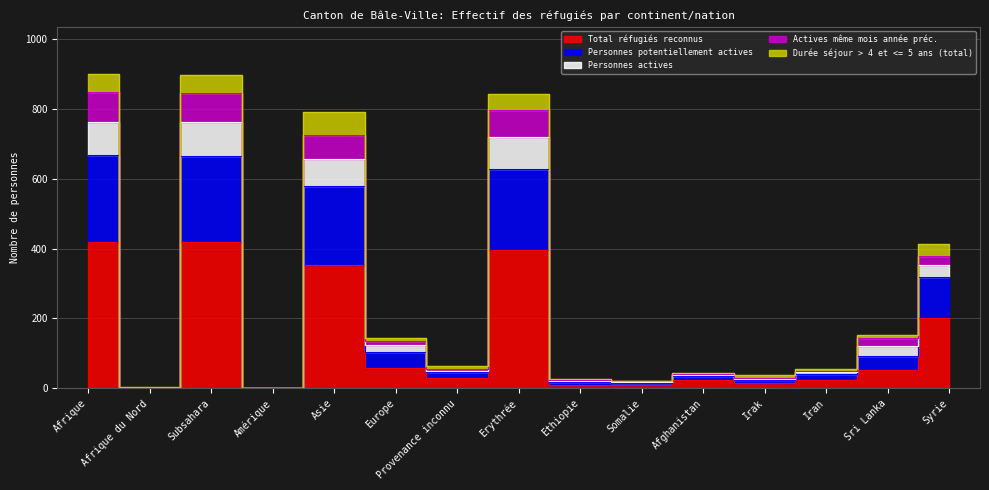

True or false: Personnes potentiellement actives has more than 0 points higher than both neighbors.

True